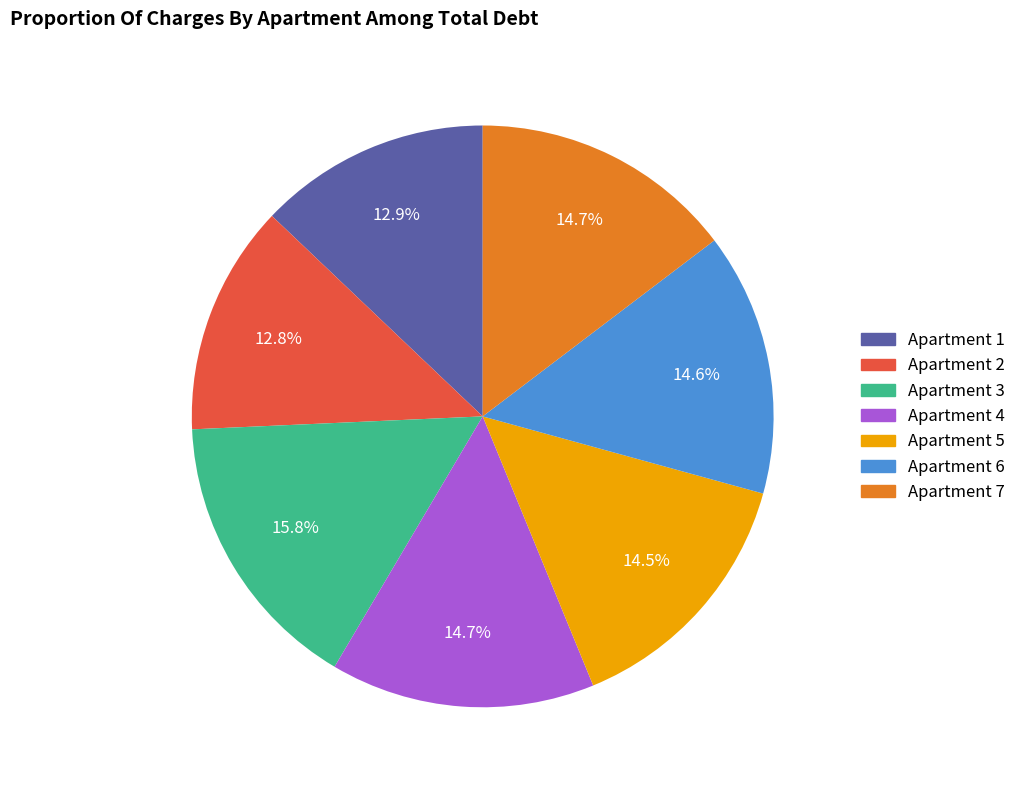

Count the number of slices in the pie.

7